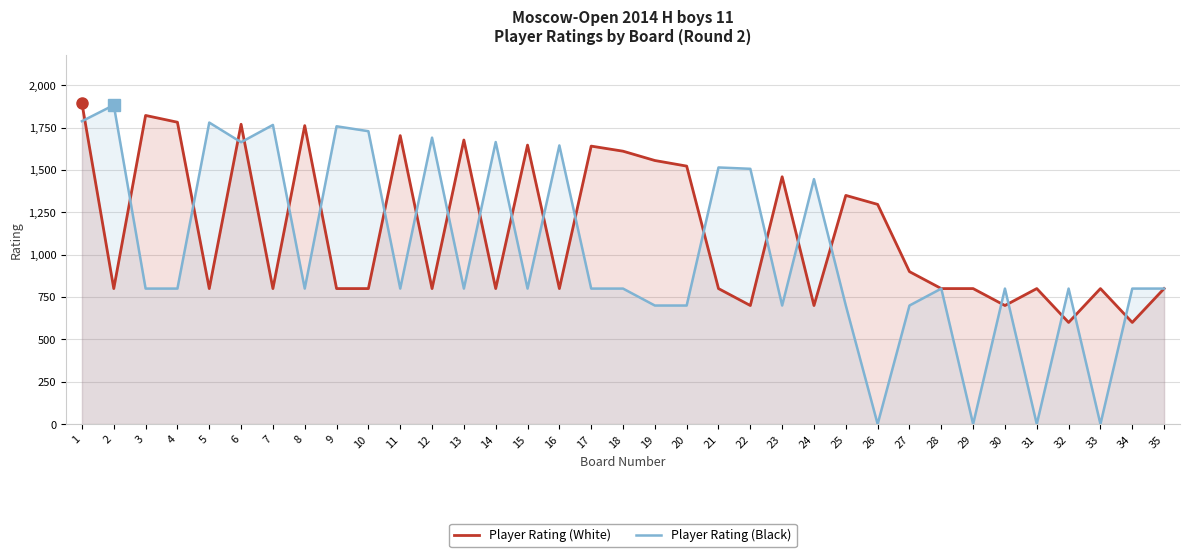

What is the sum of all Player Rating (White) values?

39895